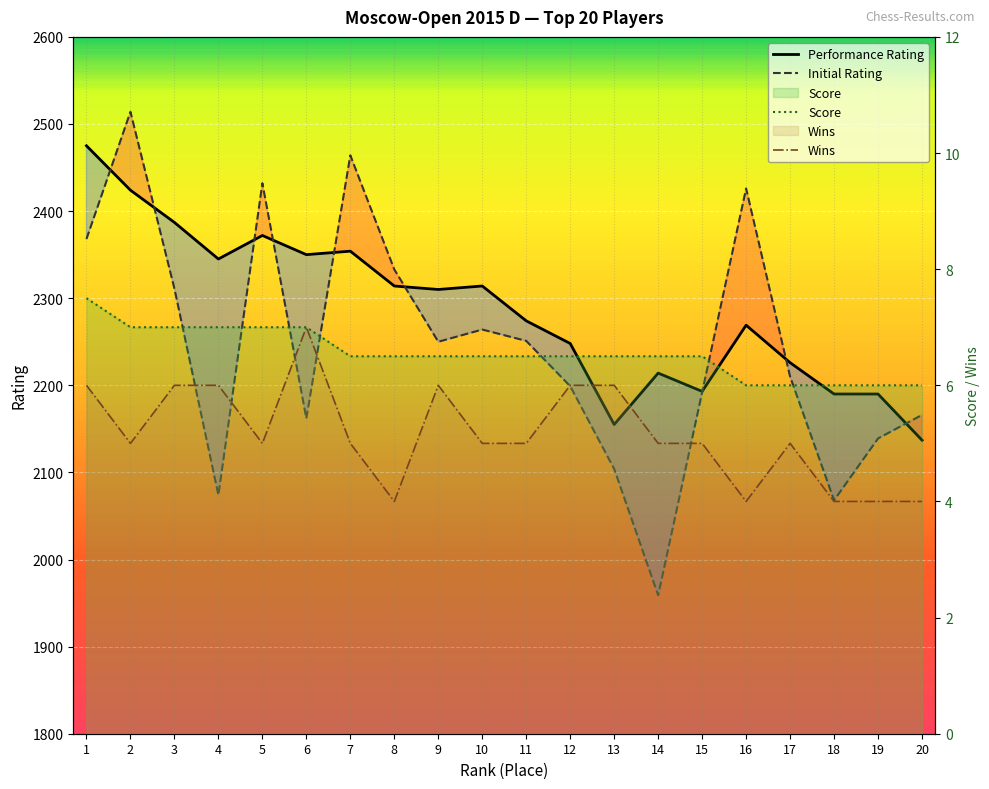

The Performance Rating series shows 3623.2 at 2. True or false?

False